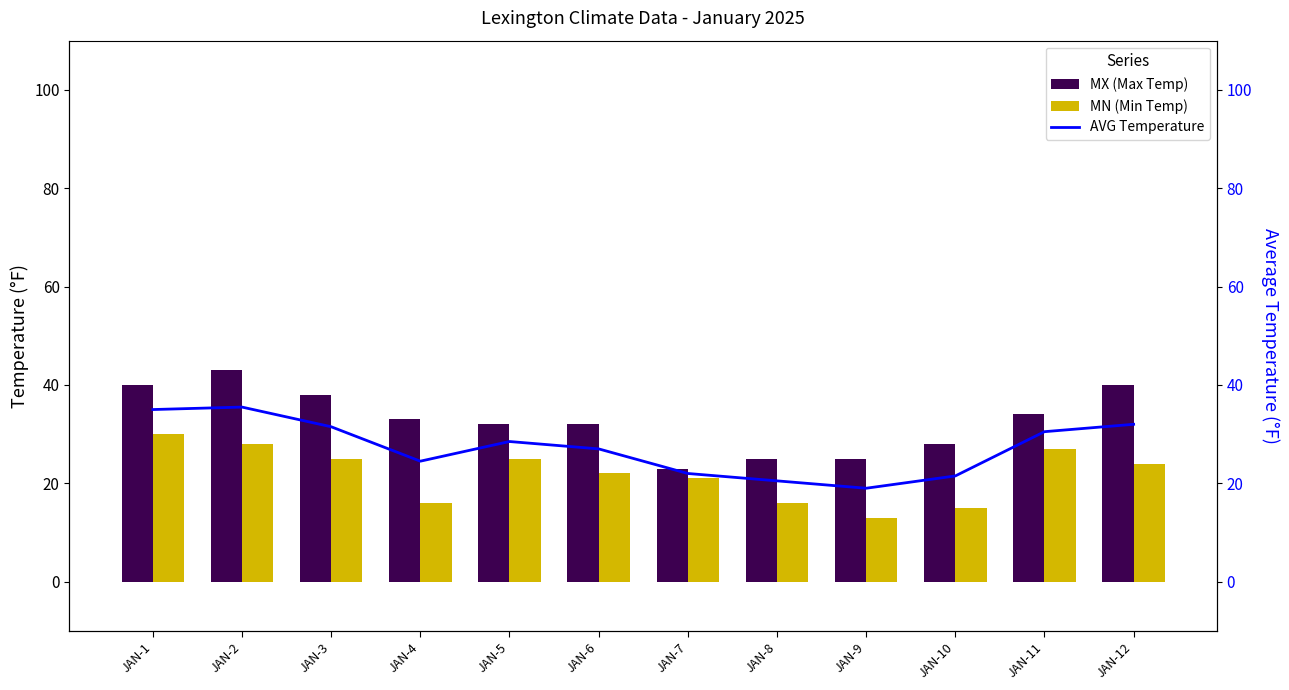

Reading left to right, extract all data points from this chart.

MX (Max Temp): 40.0	43.0	38.0	33.0	32.0	32.0	23.0	25.0	25.0	28.0	34.0	40.0
MN (Min Temp): 30.0	28.0	25.0	16.0	25.0	22.0	21.0	16.0	13.0	15.0	27.0	24.0
AVG Temperature: 35.0	35.5	31.5	24.5	28.5	27.0	22.0	20.5	19.0	21.5	30.5	32.0